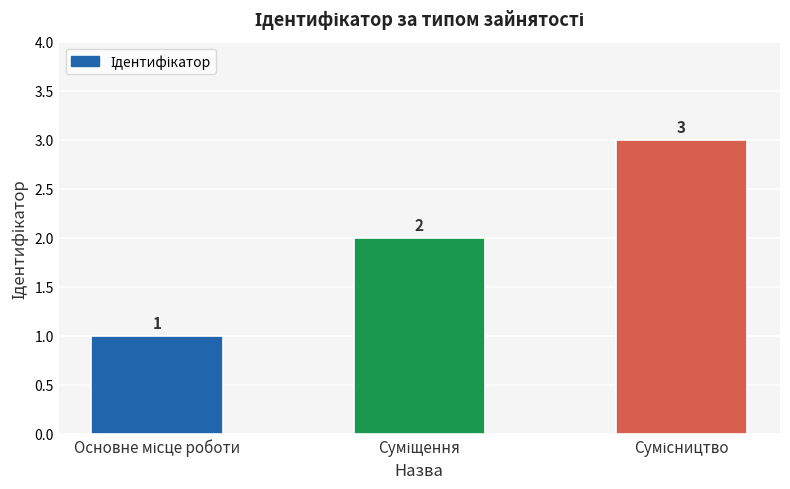

Count the values in the range 1 to 3.

3